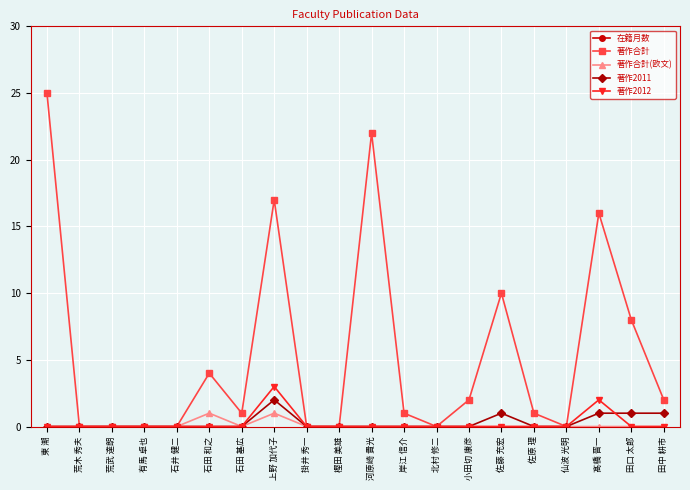

What are all the series names shown in the legend?

在籍月数, 著作合計, 著作合計(欧文), 著作2011, 著作2012